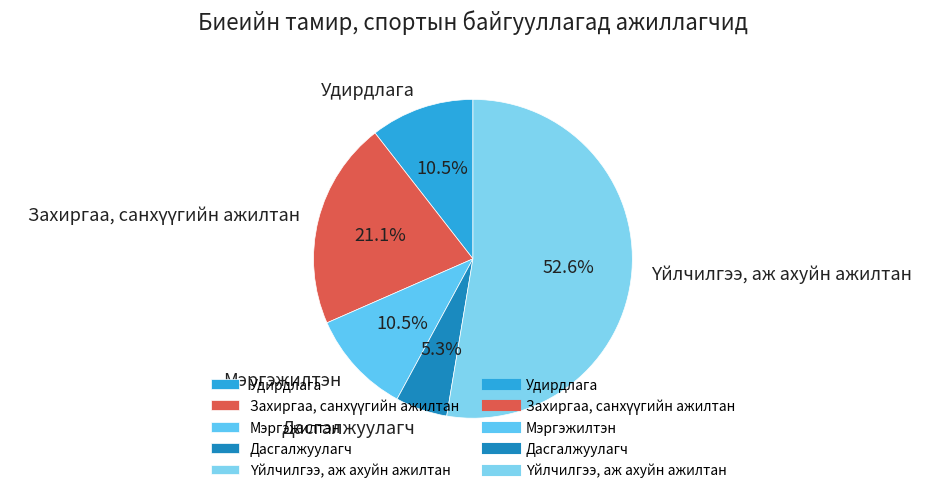

Approximately how many times larger is the value at Дасгалжуулагч compared to Удирдлага?

0.5